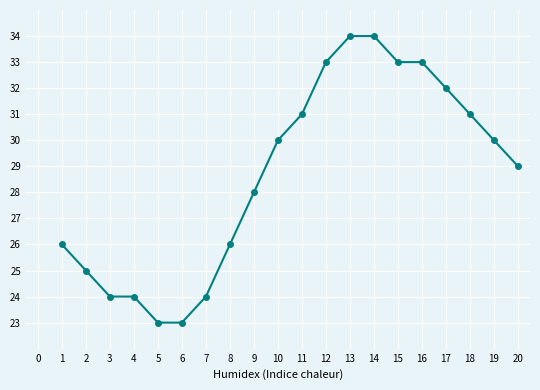

What is the change in value from 4 to 17?

+8